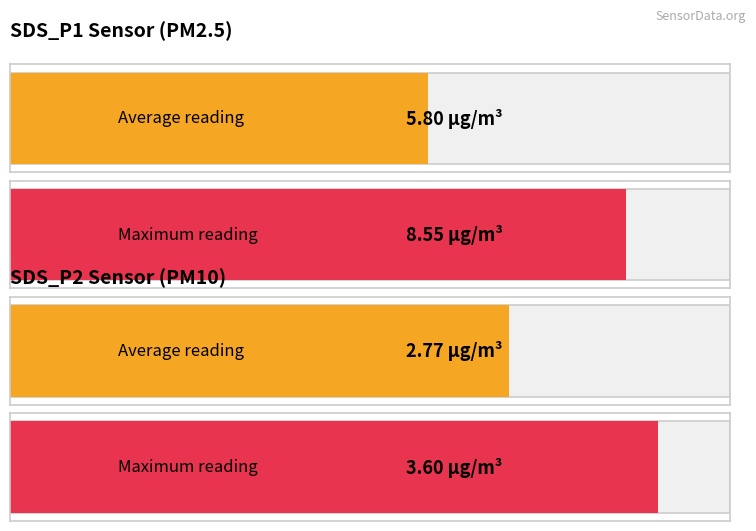

Which series has the widest spread of values?

SDS_P1